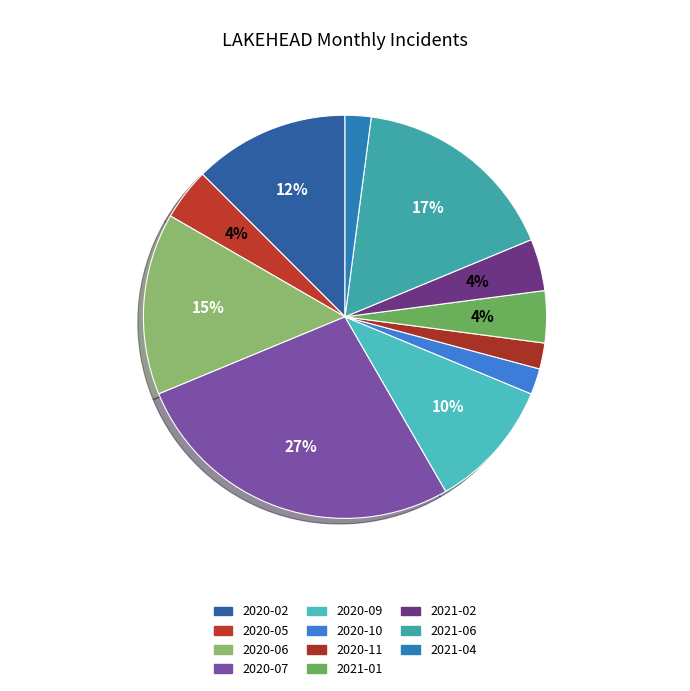

To the nearest percent, what percentage of the pie is 2021-06?

17%